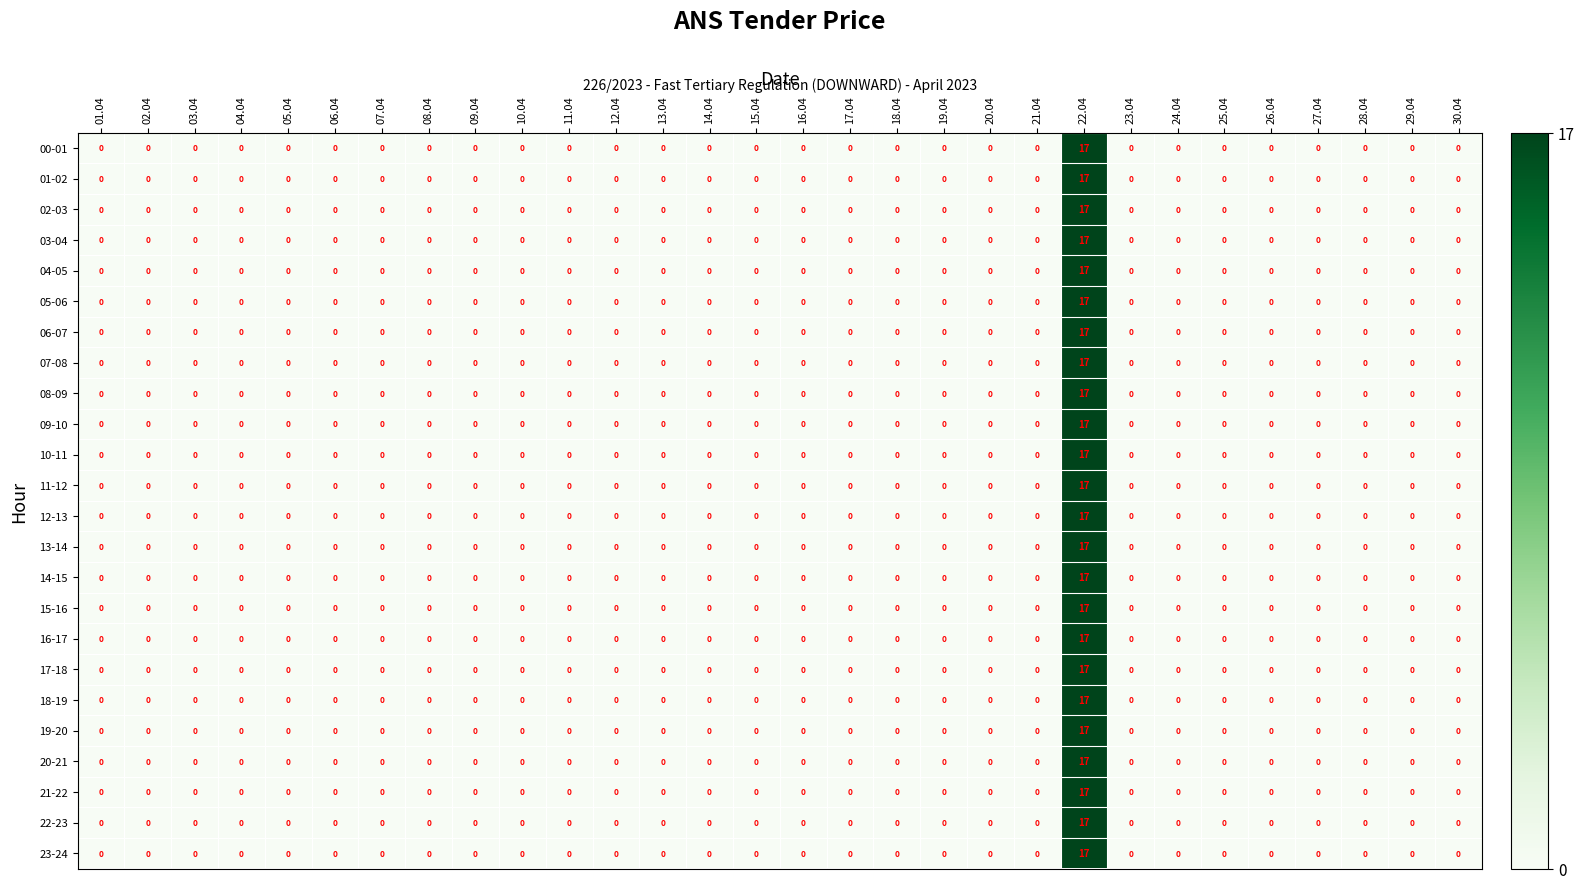

What is the sum of all 14-15 values?

17